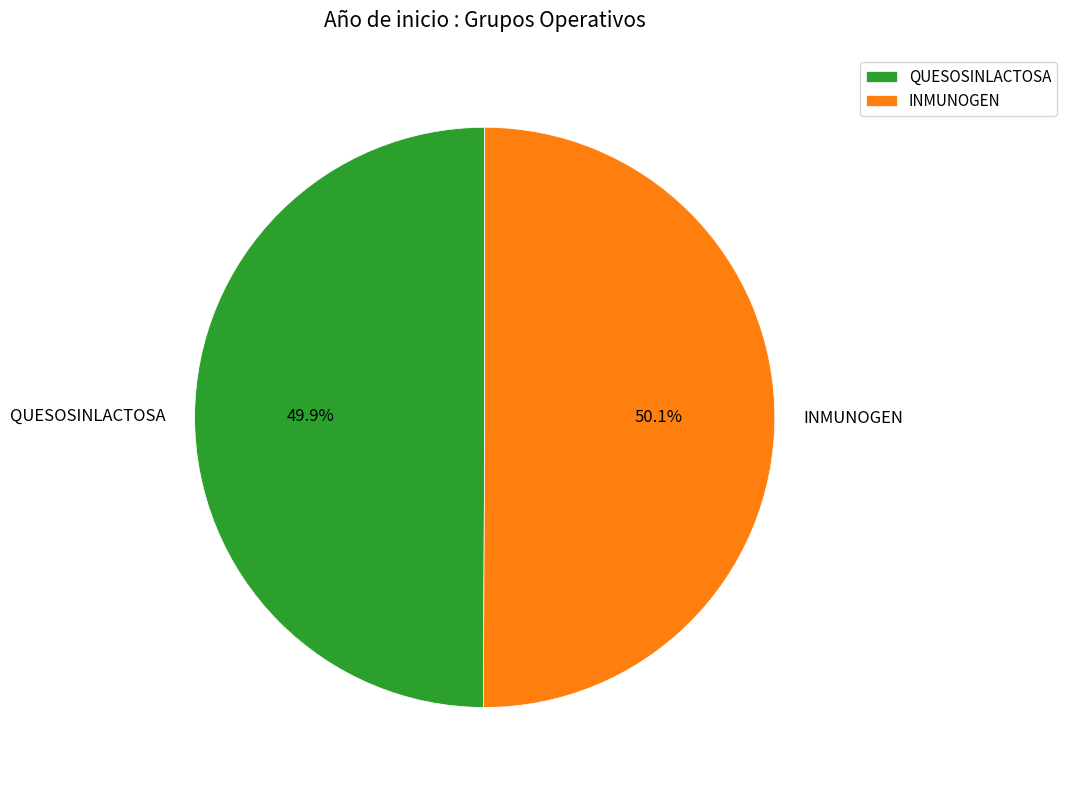

Is it true that INMUNOGEN is 61% of the pie?

False